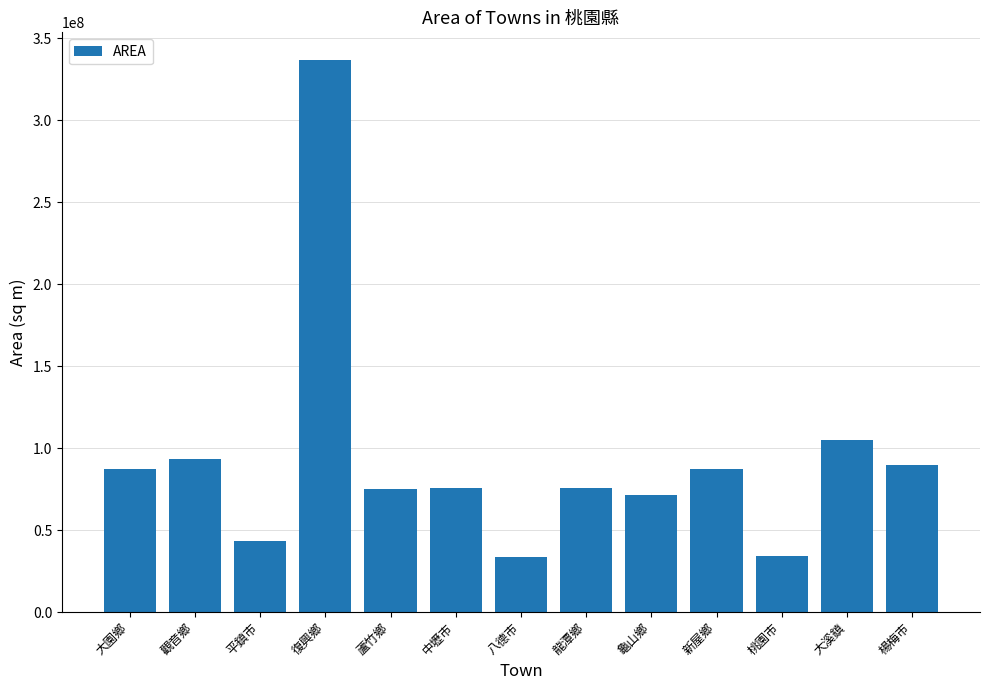

What is the maximum value shown in the chart?

336835935.2